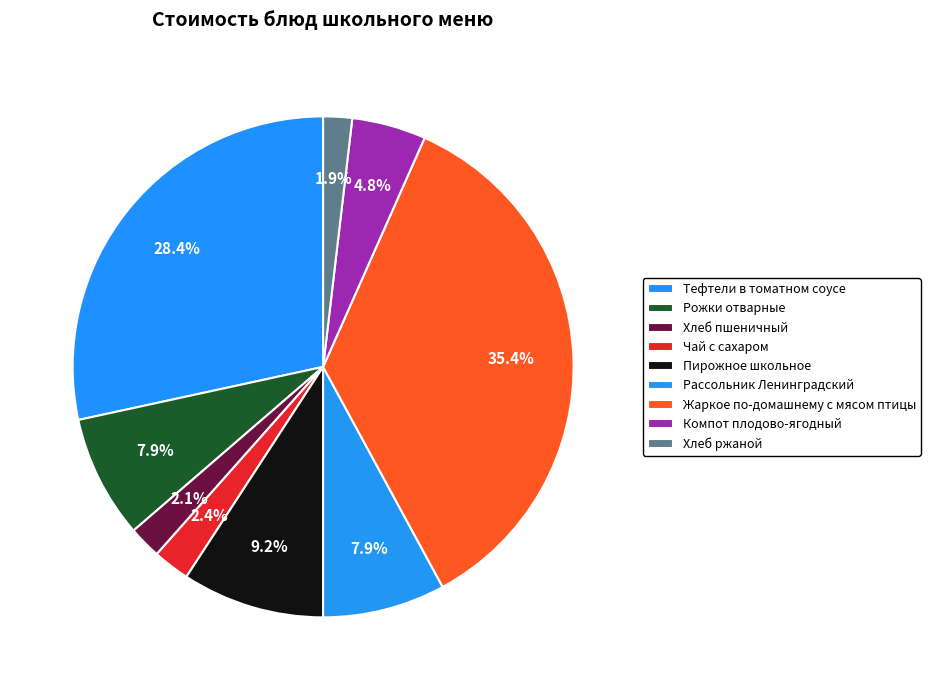

What portion of the pie excludes Рожки отварные?

92.1%